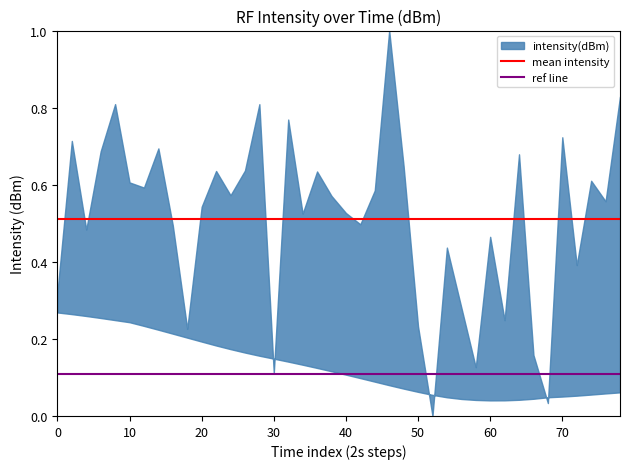

Which has a higher value, 10 or 0?

10